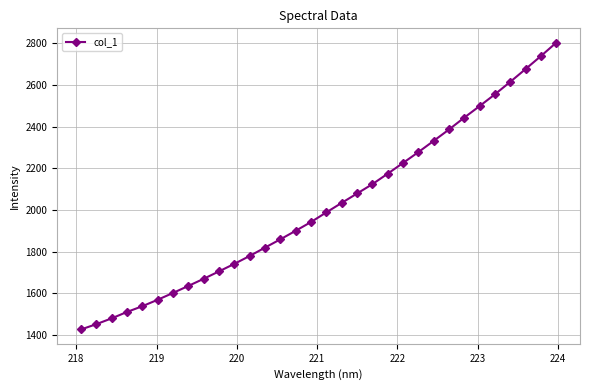

What is the value of the 20th point from the left?

2124.0